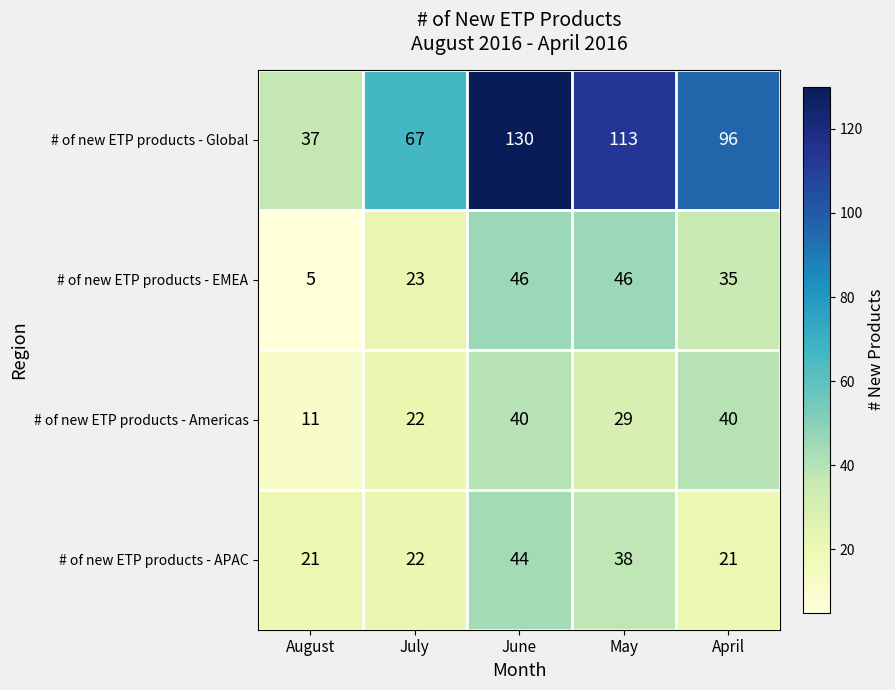

Reading right to left, transcribe all the data shown in this chart.

# of new ETP products - Global: April=96	May=113	June=130	July=67	August=37
# of new ETP products - EMEA: April=35	May=46	June=46	July=23	August=5
# of new ETP products - Americas: April=40	May=29	June=40	July=22	August=11
# of new ETP products - APAC: April=21	May=38	June=44	July=22	August=21